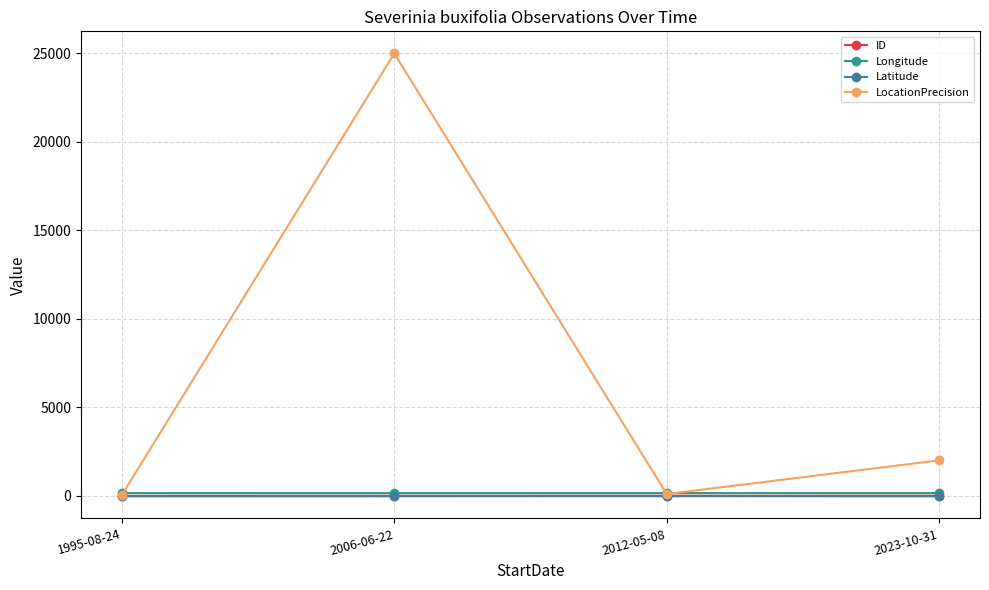

True or false: LocationPrecision has a value of 2000.0 at 2023-10-31.

True